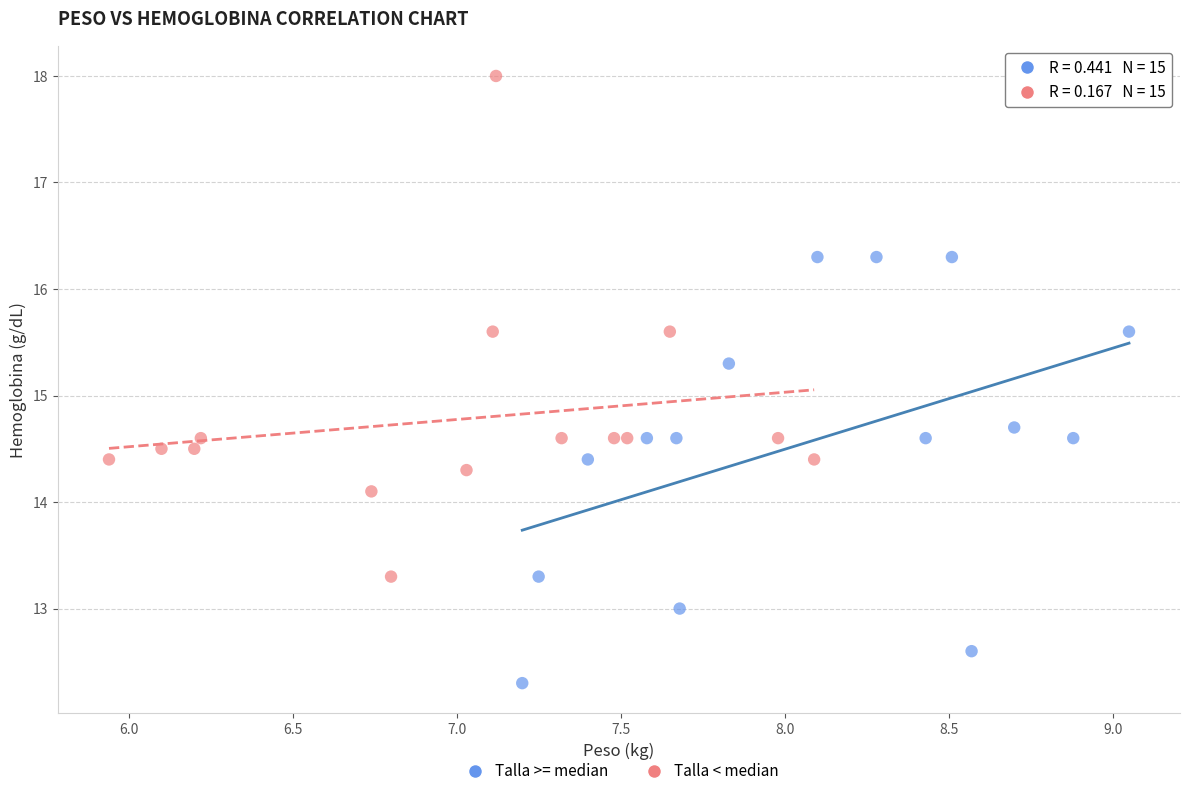

Which series has the largest Y range (max minus min)?

Talla < median